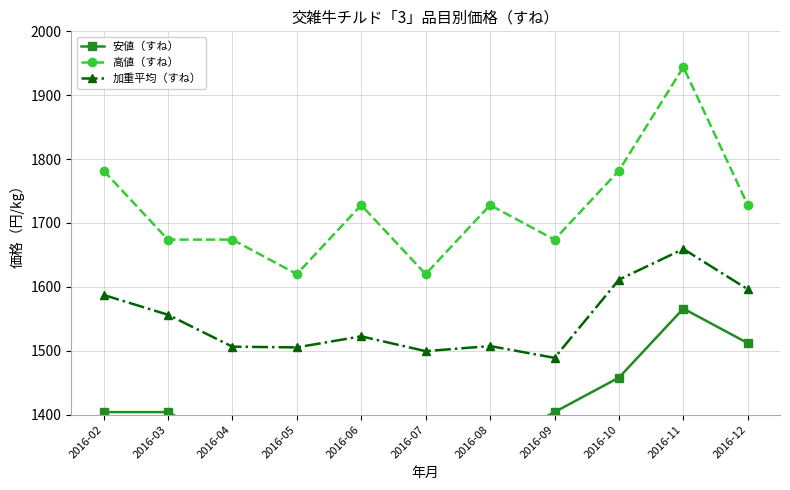

True or false: 加重平均（すね） has more than 2 points higher than both neighbors.

True